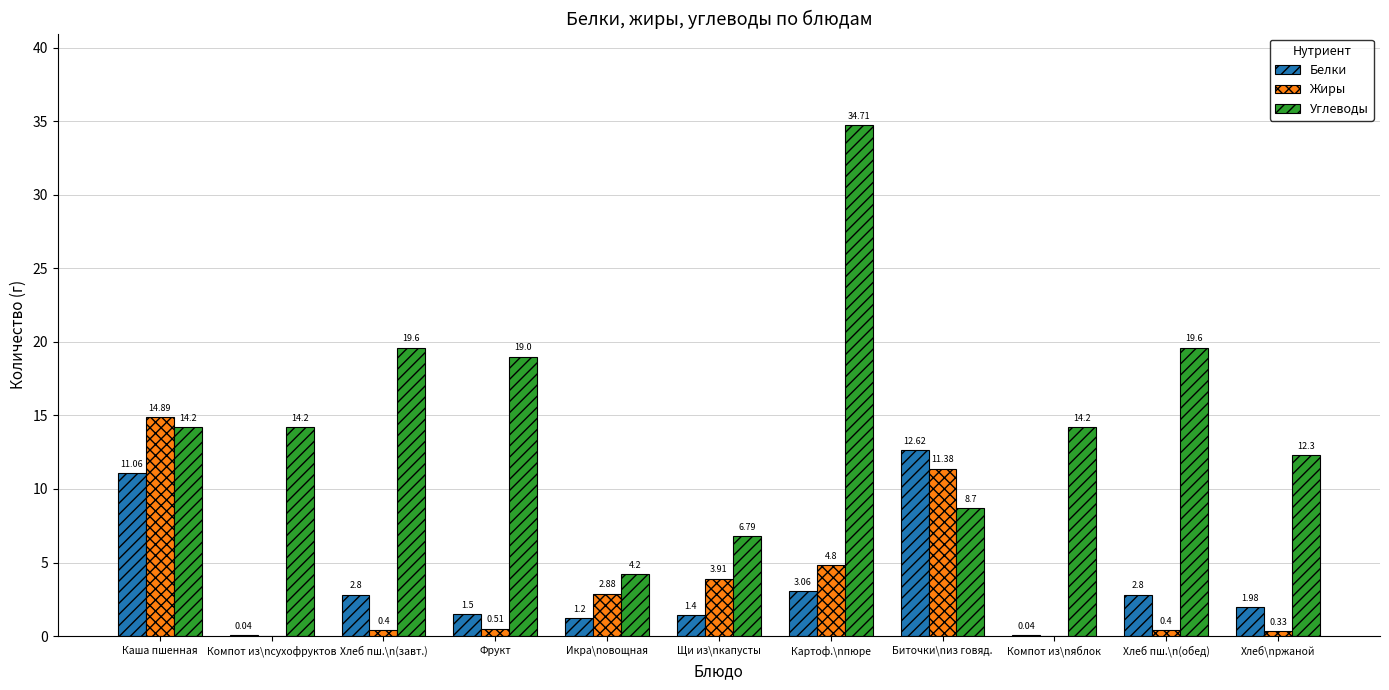

At which label is Углеводы closest to 19?

Фрукт